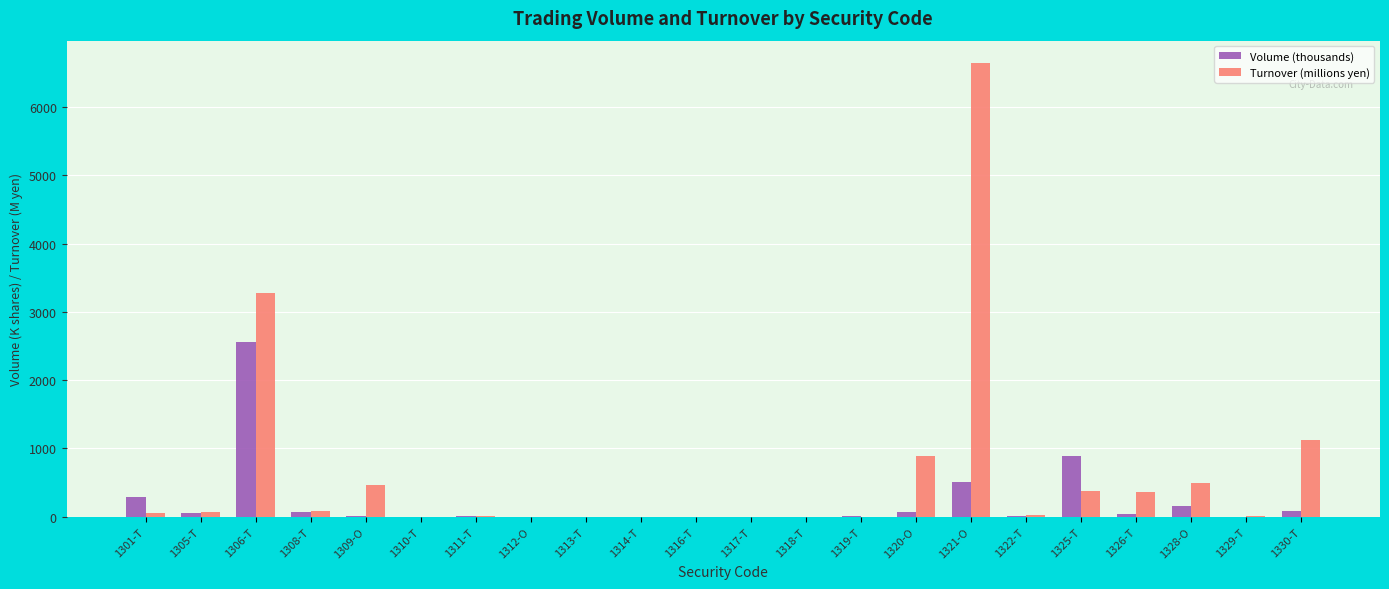

True or false: Turnover (millions yen) has a value of 241.8 at 1320-O.

False